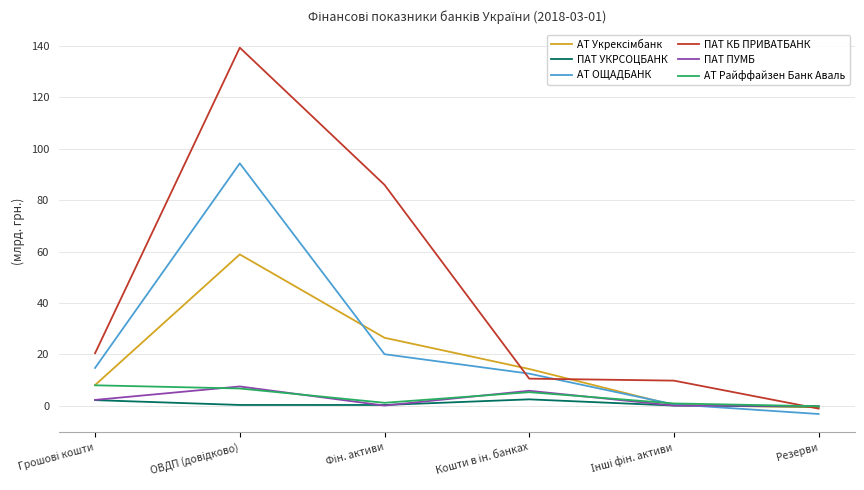

True or false: ПАТ УКРСОЦБАНК has more than 0 interior local peaks.

True